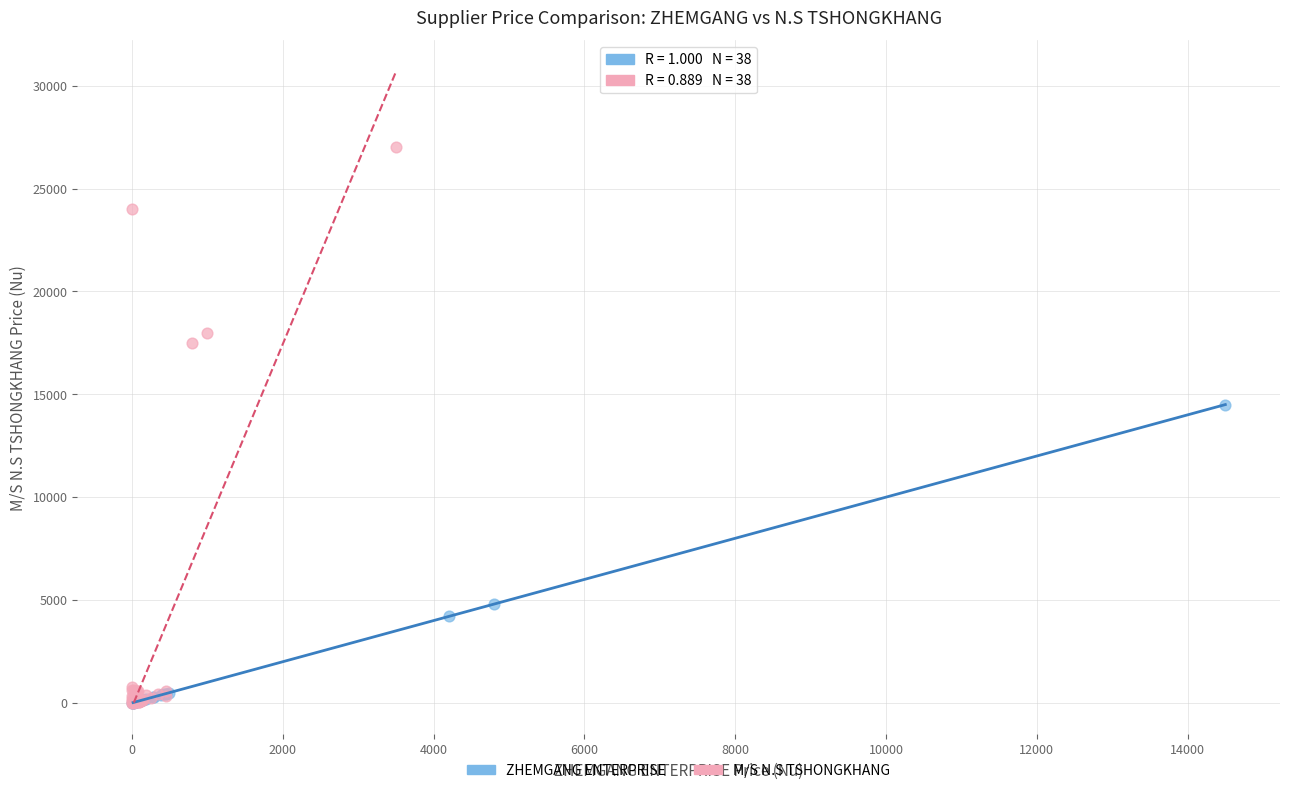

Which series has the widest spread of Y values?

M/S N.S TSHONGKHANG